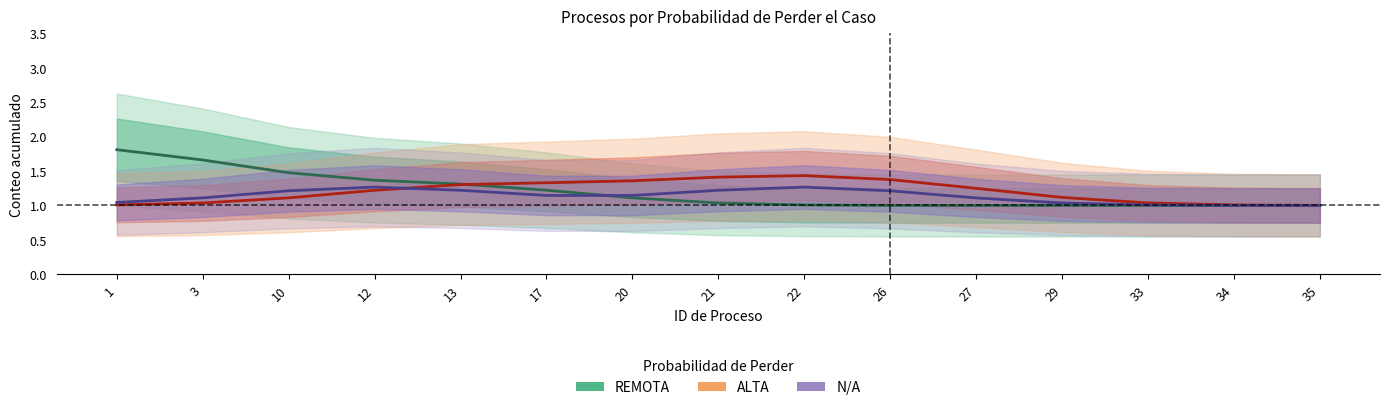

Between 27 and 34, which series saw the biggest shift?

ALTA